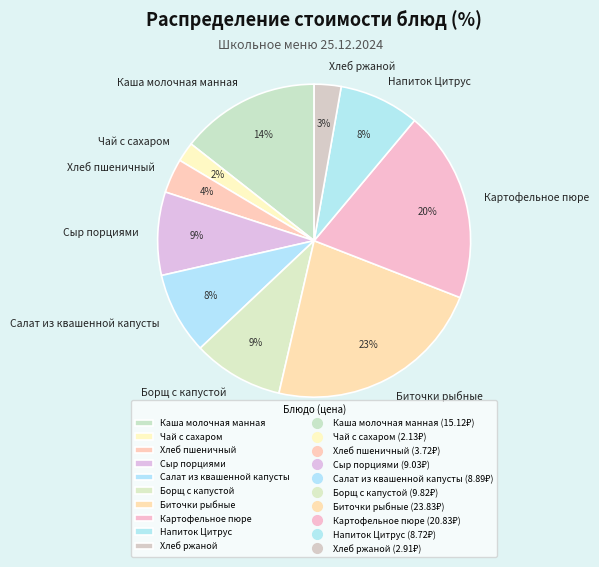

Between Чай с сахаром and Каша молочная манная, which is larger?

Каша молочная манная